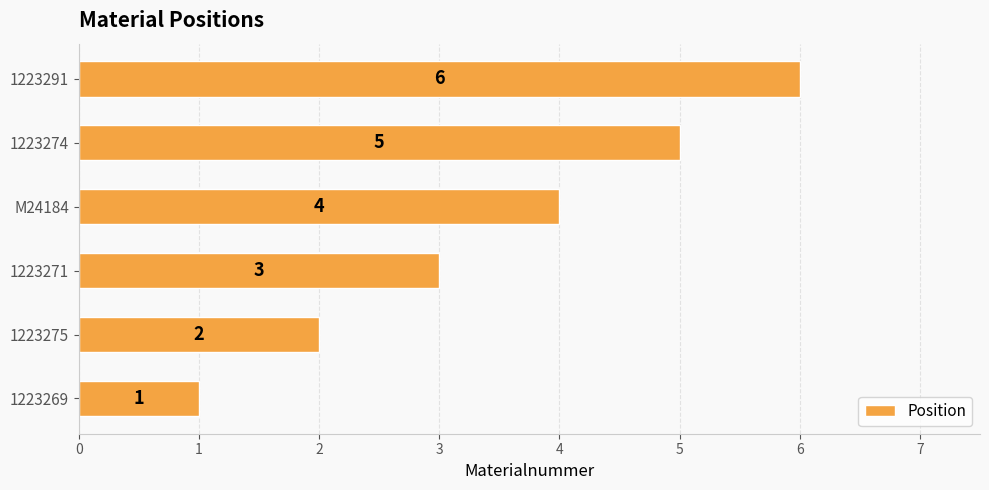

List the labels in order of value, largest first.

1223291, 1223274, M24184, 1223271, 1223275, 1223269